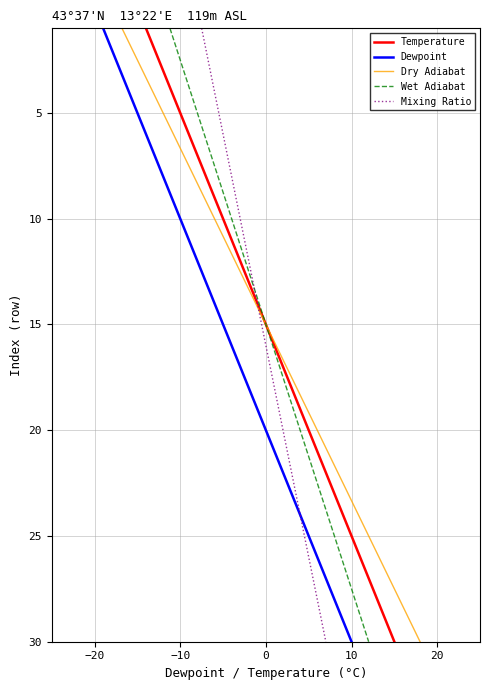

The value of Temperature at 10 is 25. True or false?

True